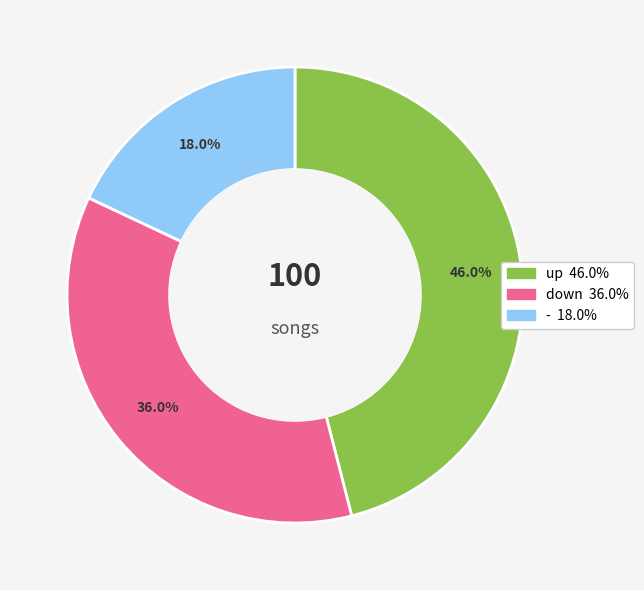

Which category has the biggest portion of the pie?

up